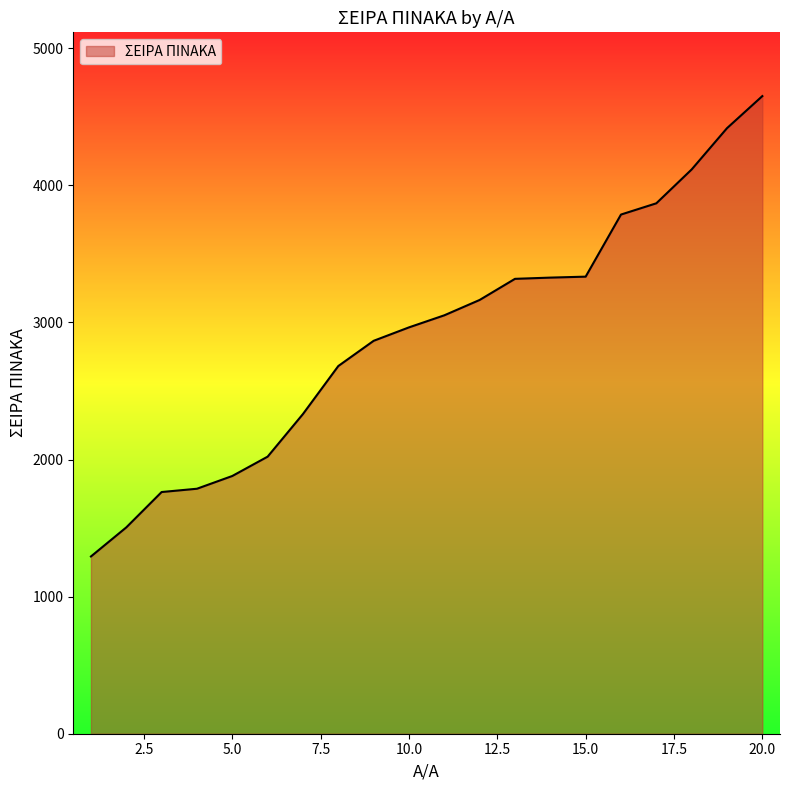

True or false: there are more than 2 points higher than both neighbors.

False